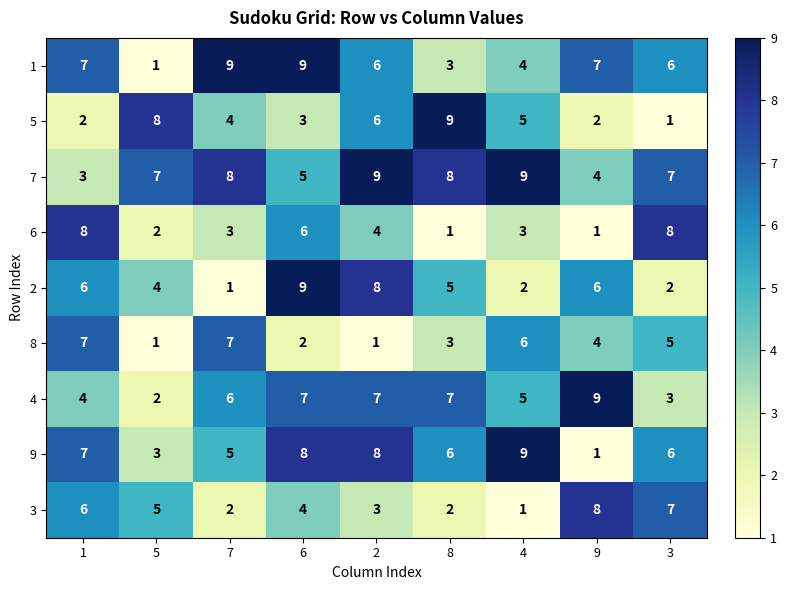

What is the spread (max minus min) of values at 1?

6